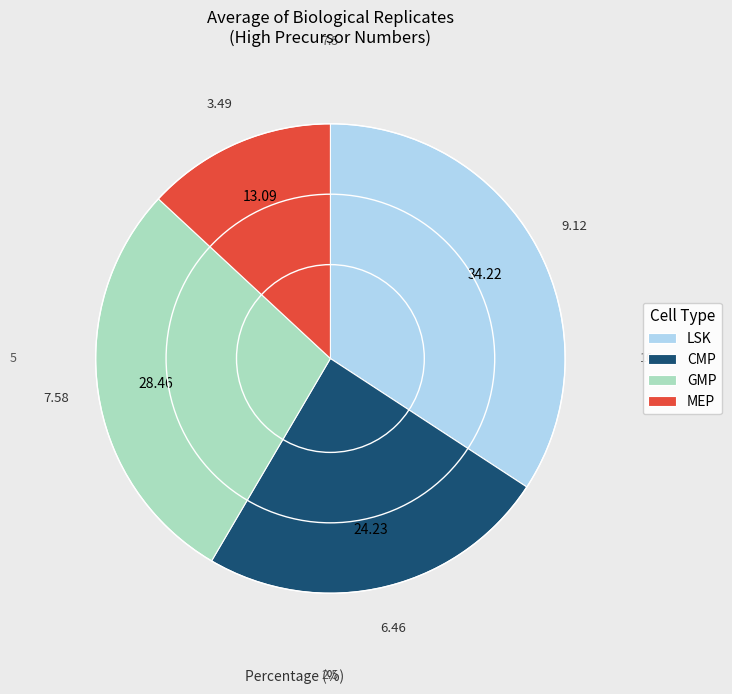

Is MEP the majority of the pie?

No